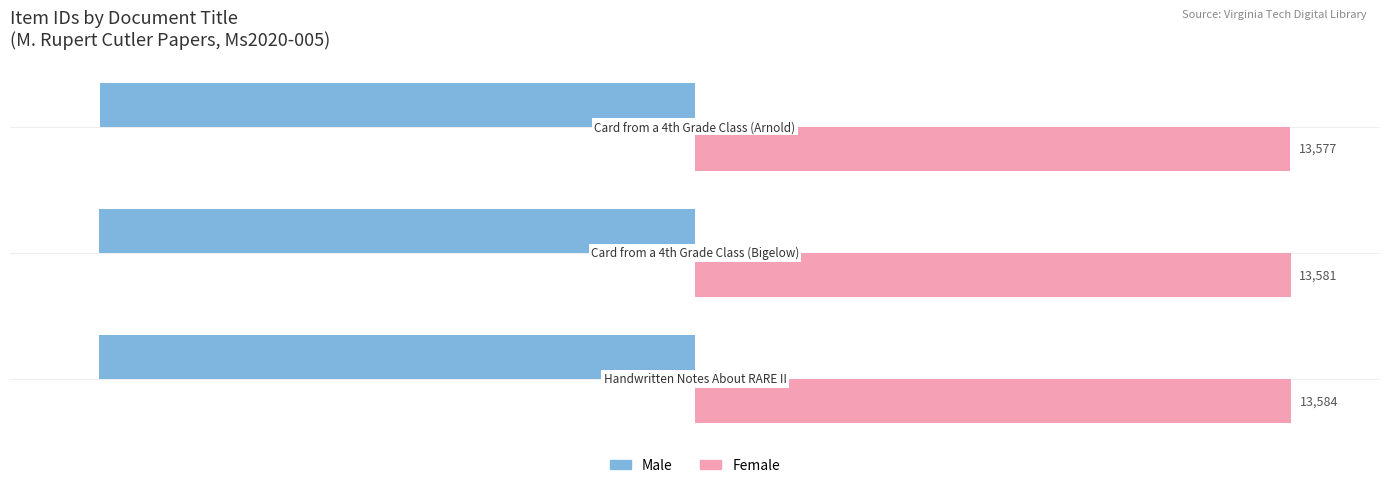

At how many categories does at least one series exceed 7369?

3